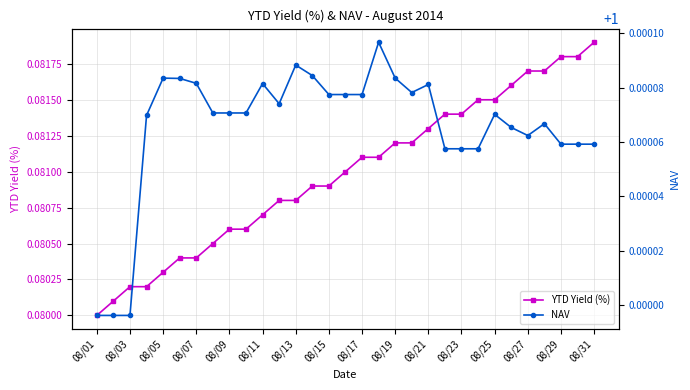

Count the YTD Yield (%) values in the range 0 to 1.

31